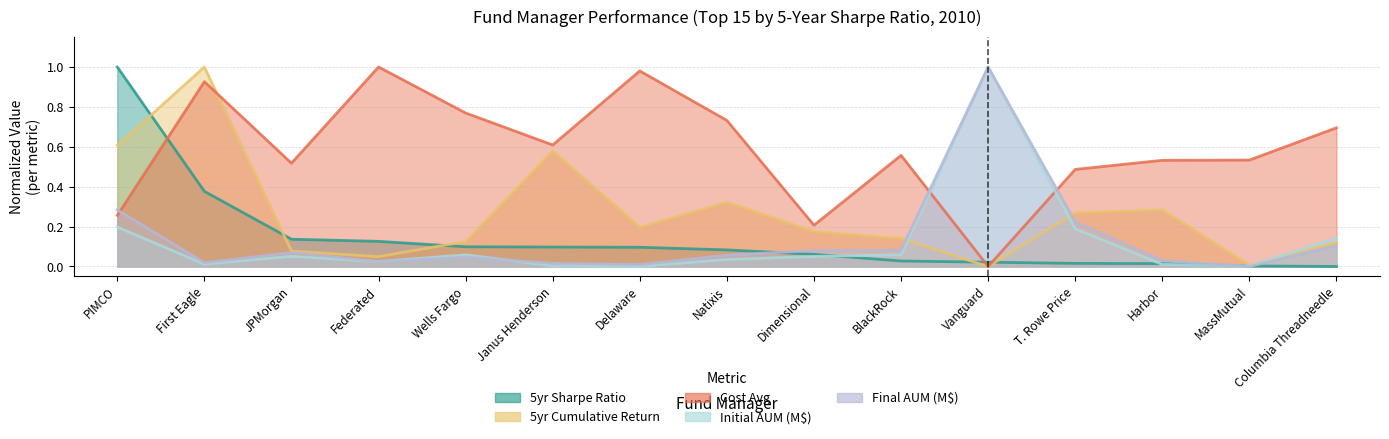

The value of 5yr Cumulative Return at Wells Fargo is 0.2. True or false?

False